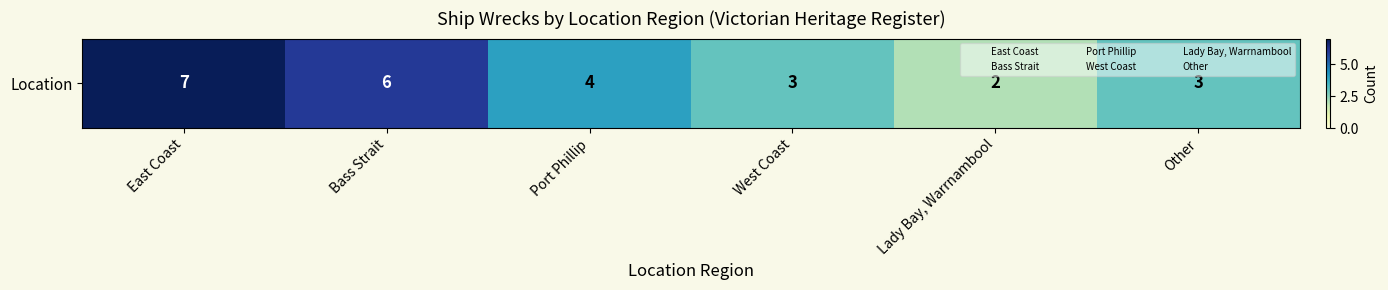

Reading left to right, list all the values displayed in this chart.

7	6	4	3	2	3